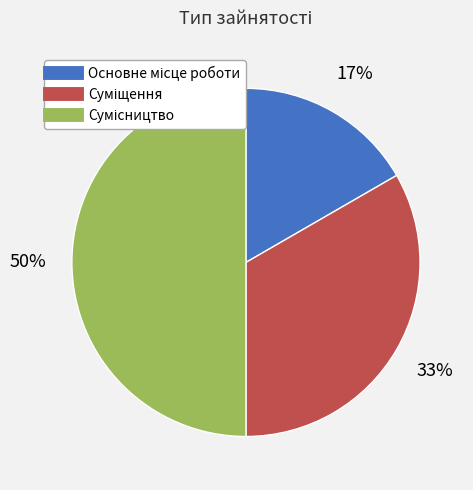

To the nearest percent, what is the average slice percentage?

33%